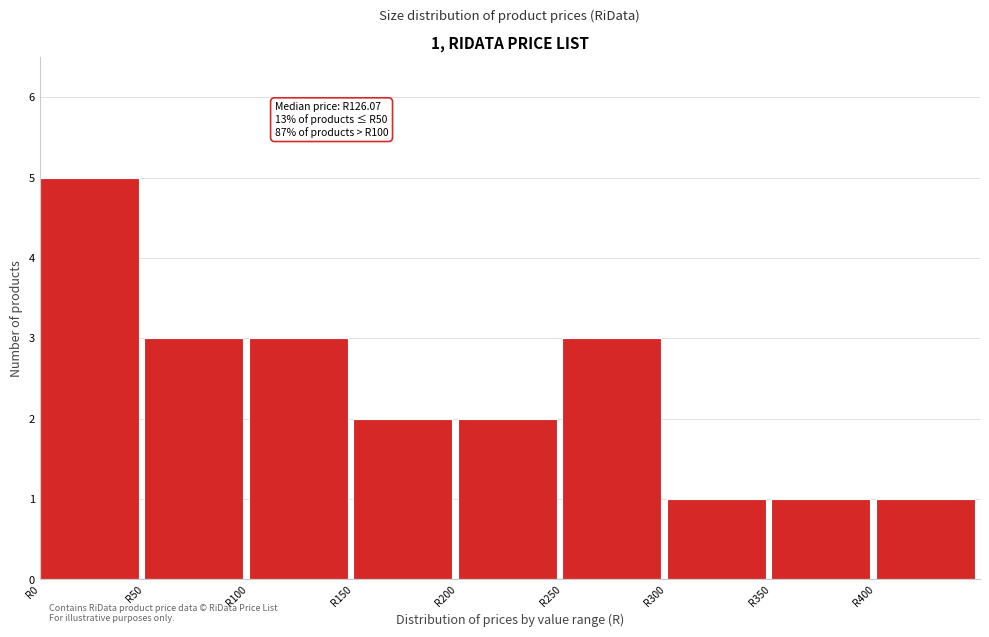

Which range on the x-axis has the tallest bar?

0 to 50